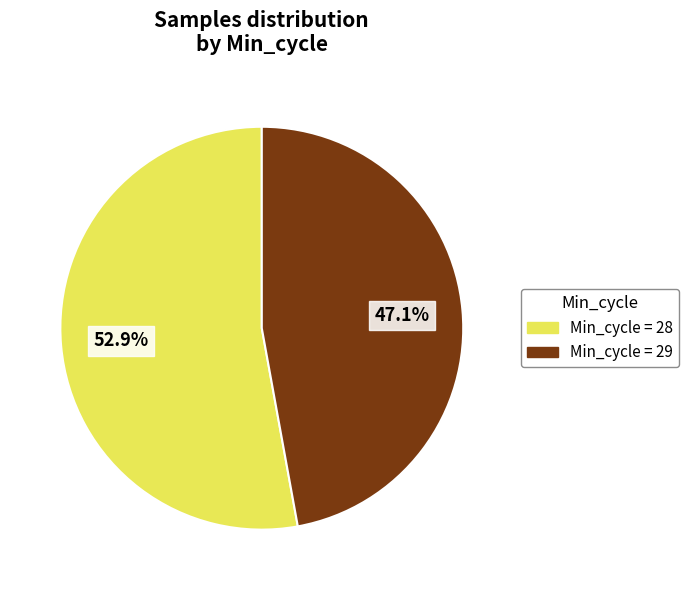

Between Min_cycle = 28 and Min_cycle = 29, which is larger?

Min_cycle = 28